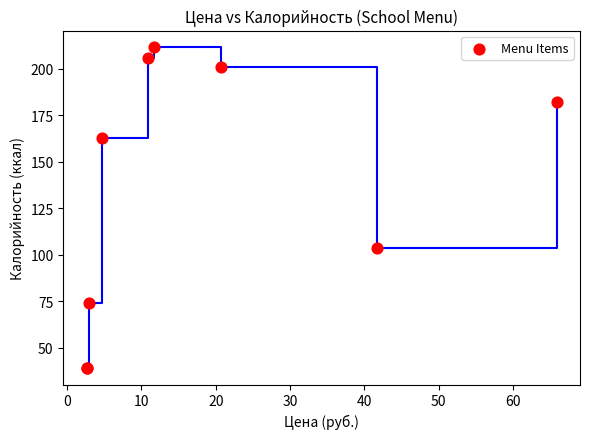

What Y value in the scatter plot is closest to 125?

104